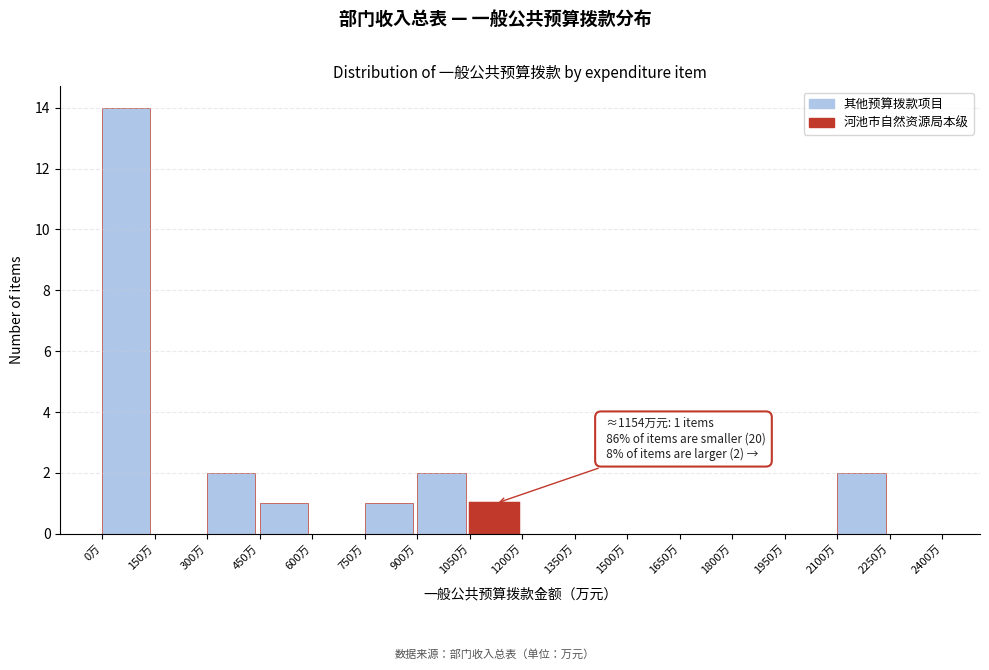

Over which range of the x-axis is the bar tallest?

0 to 150